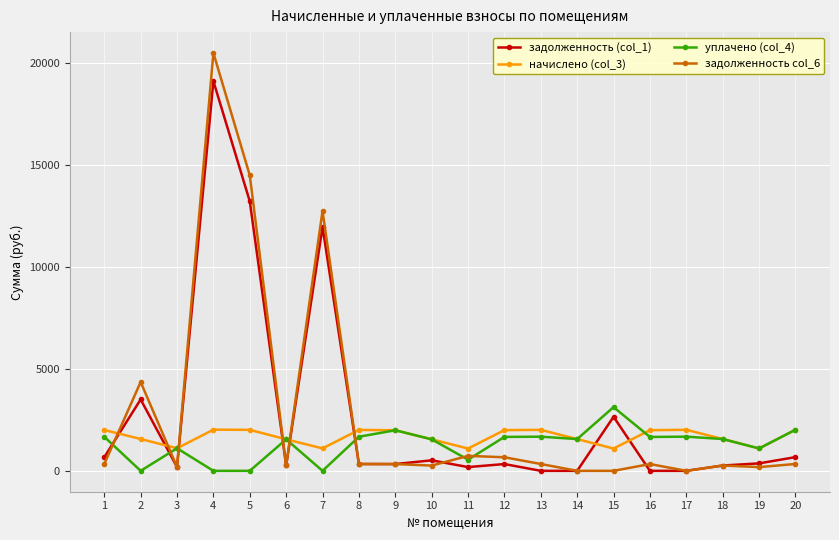

What is the approximate value of начислено (col_3) at 5?

2009.8